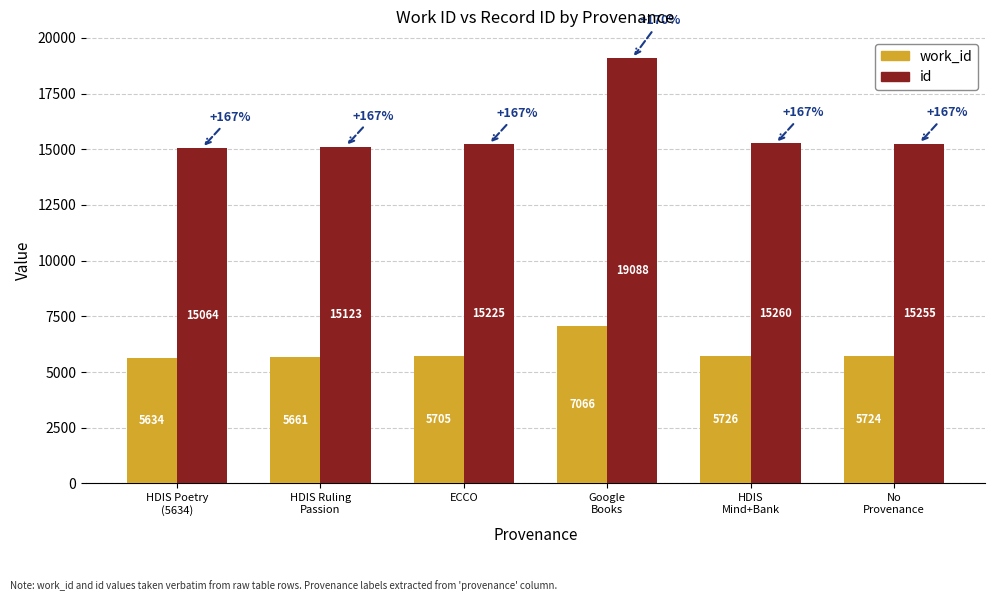

What is the difference between the work_id values at No
Provenance and HDIS Ruling
Passion?

63